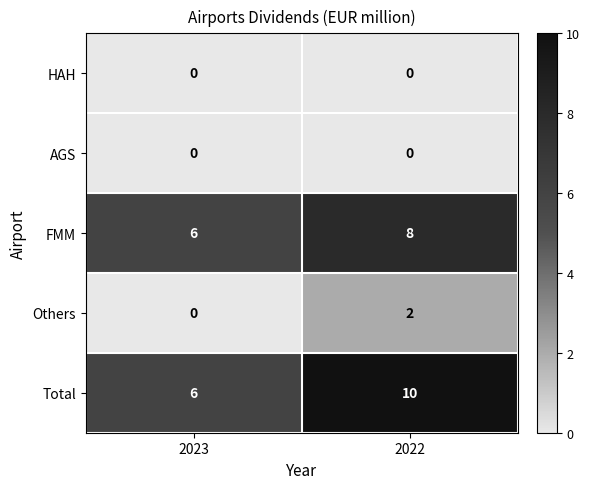

The HAH series shows 0 at 2023. True or false?

True